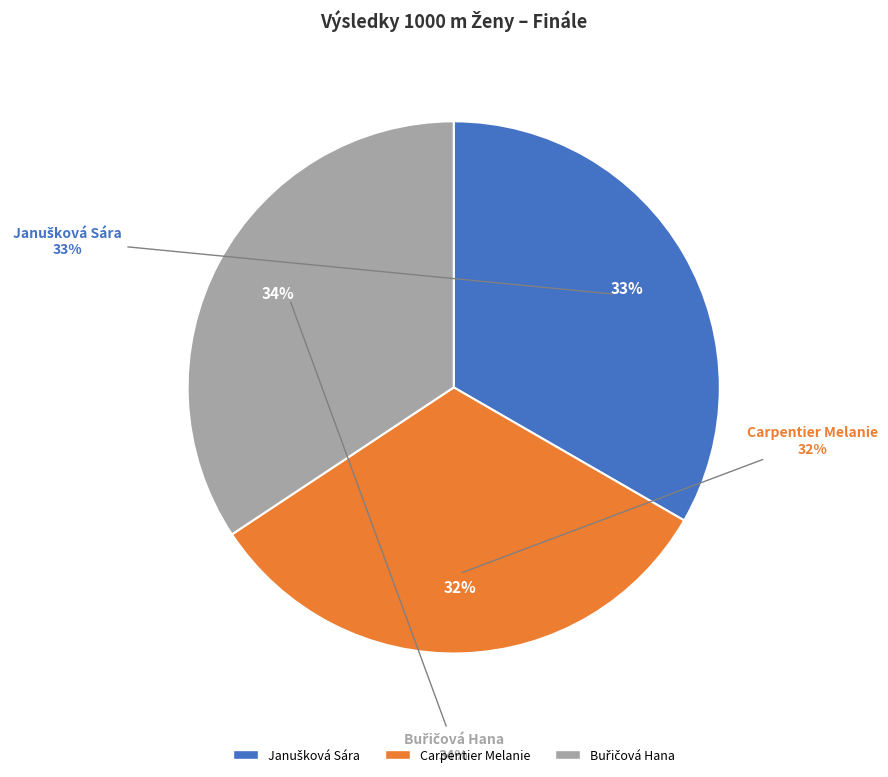

The Buřičová Hana slice represents 27% of the pie. True or false?

False